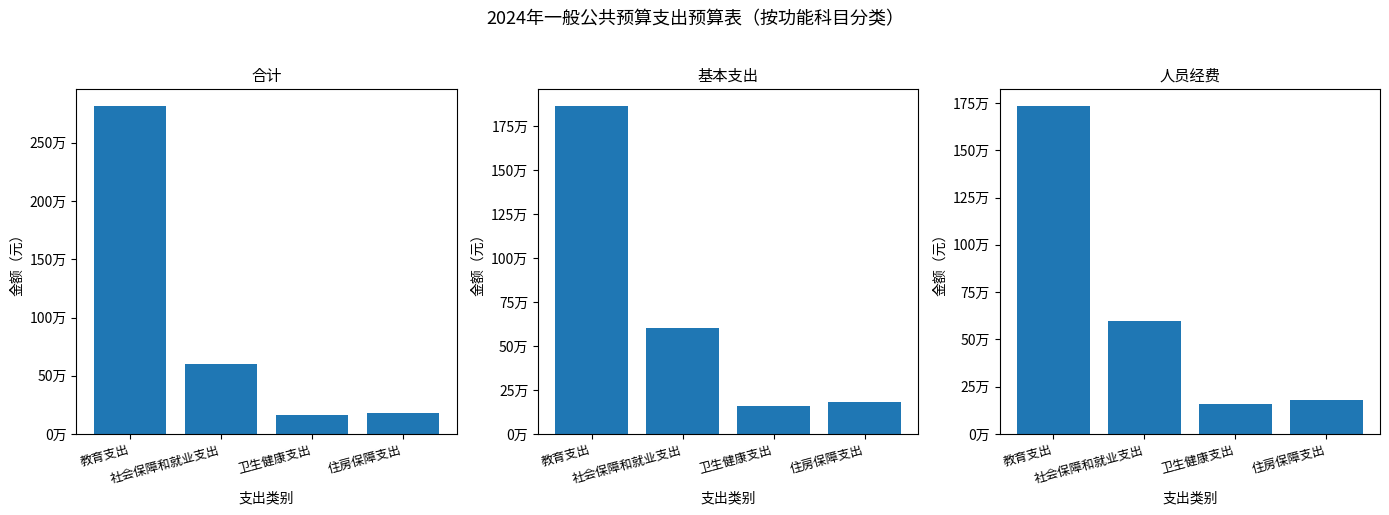

What is the label of the 1st bar from the left?

教育支出